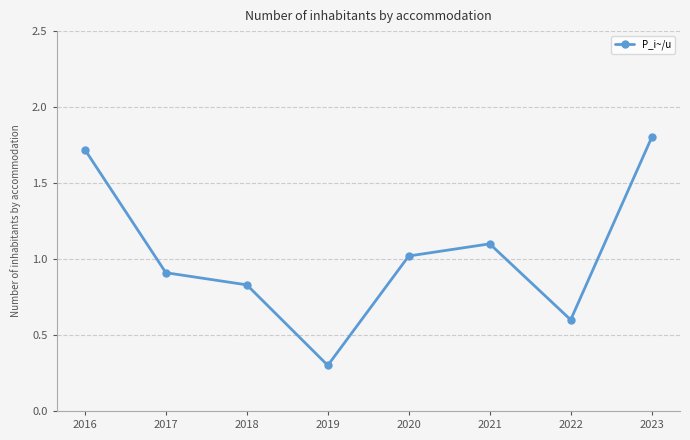

Read the value at 2021.

1.1